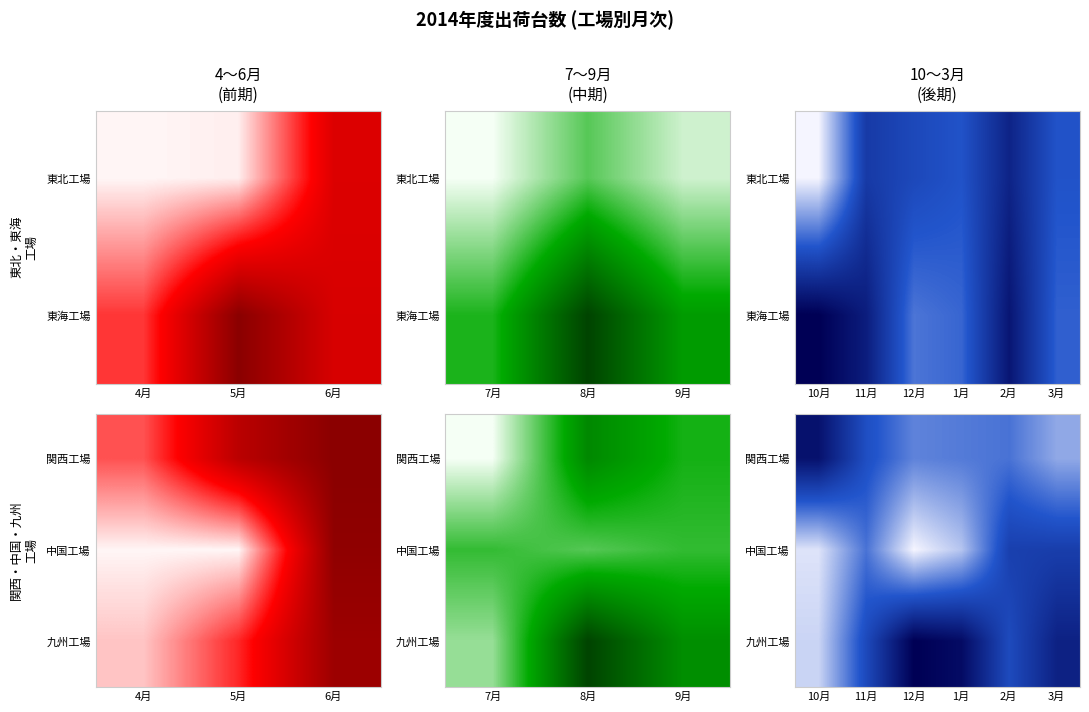

Is it true that 九州工場 equals 2752 at 1月?

False